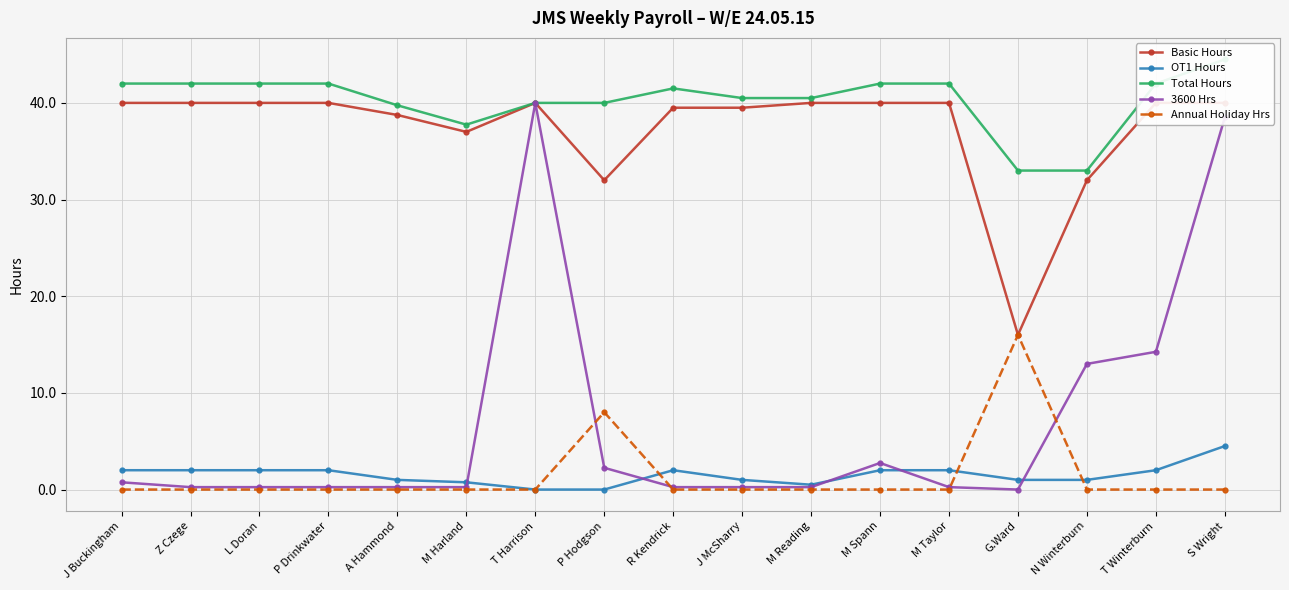

What is the total value across all series at M Spann?

86.8